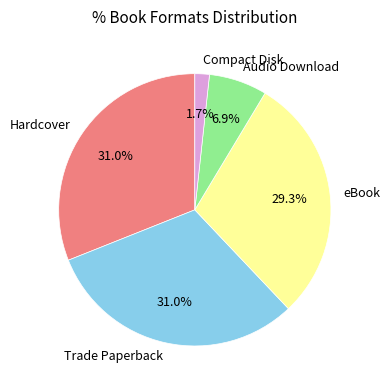

True or false: eBook accounts for 29% of the total.

True